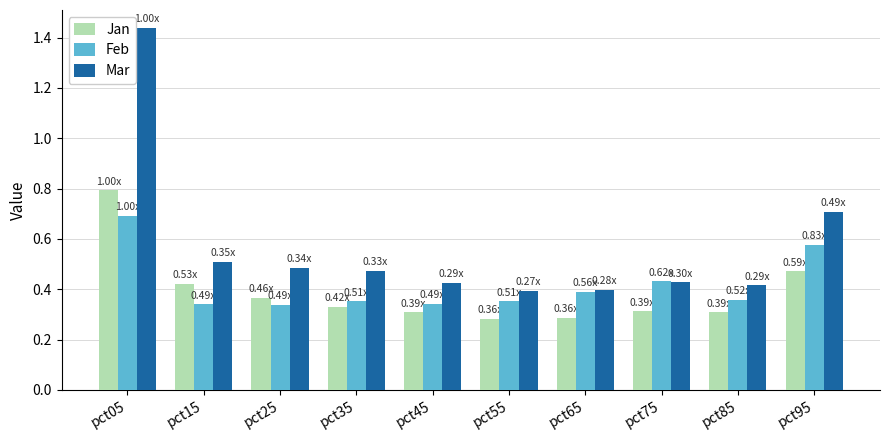

Which series has the widest spread of values?

Mar